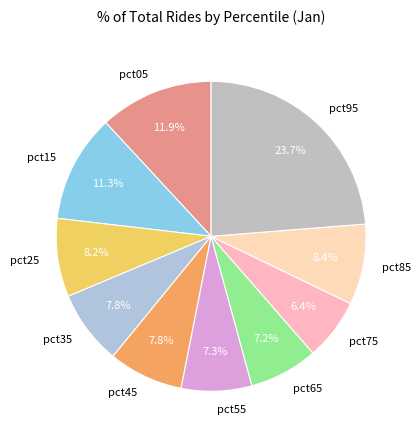

Is pct95 the majority of the pie?

No